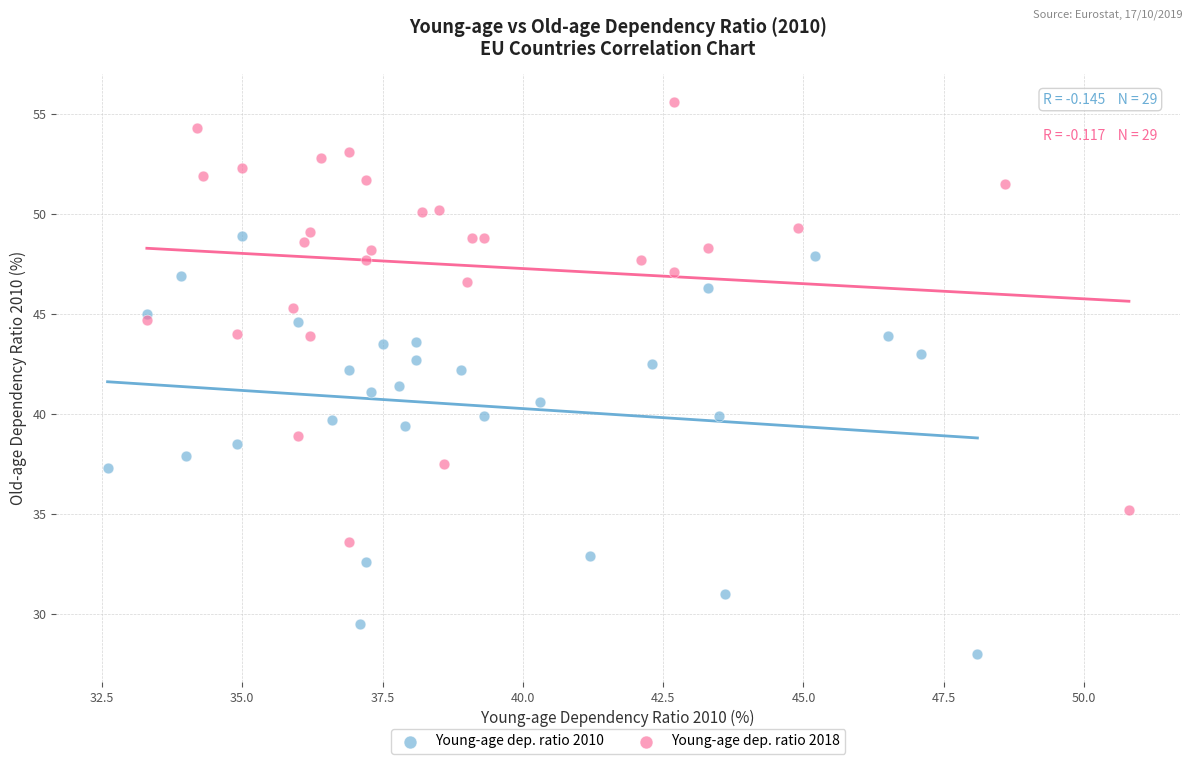

Which series reaches the minimum Y coordinate?

Young-age dep. ratio 2010